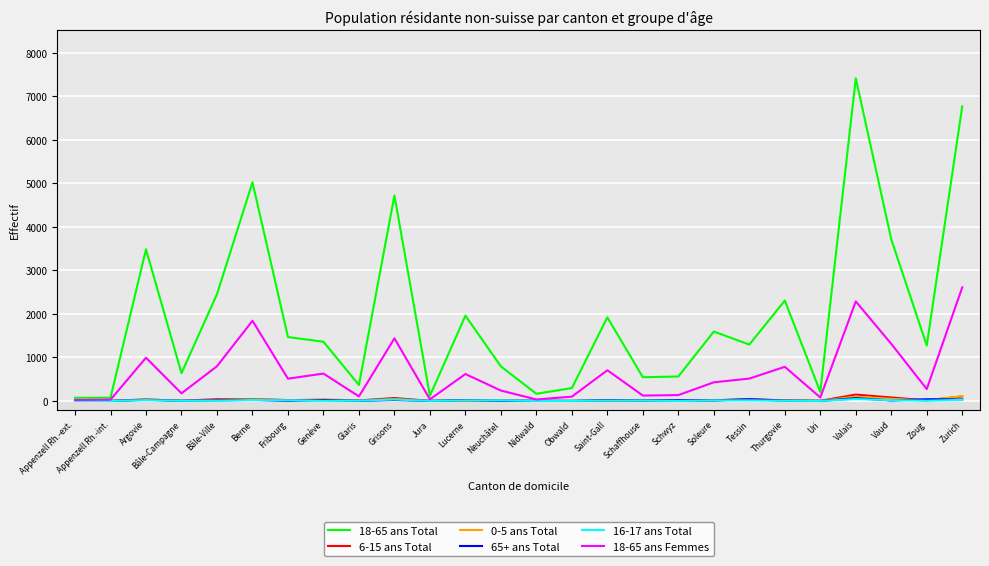

The value of 18-65 ans Femmes at Bâle-Ville is 797. True or false?

True